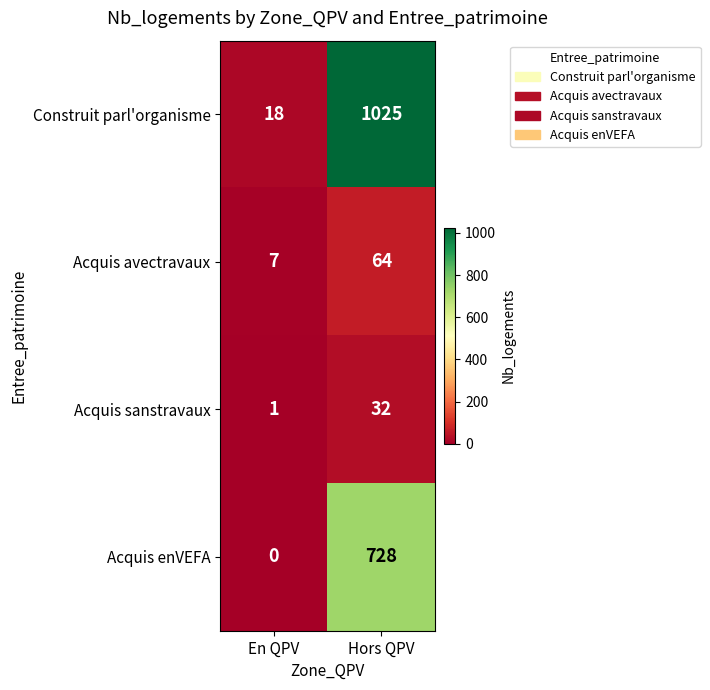

The Acquis avectravaux series shows 7 at En QPV. True or false?

True